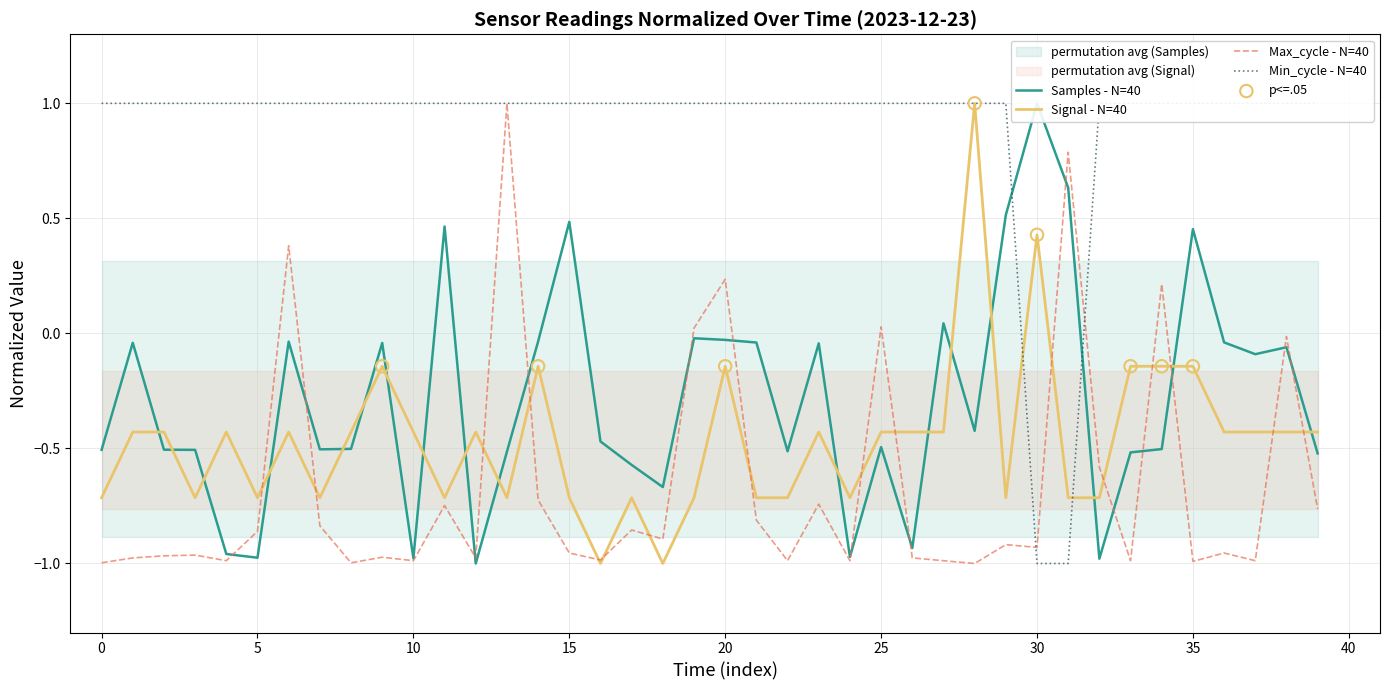

At how many categories does at least one series exceed 0?

40